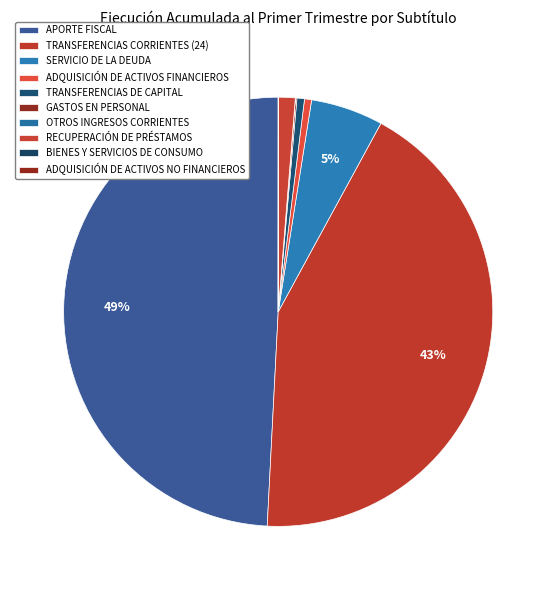

What percentage is the ADQUISICIÓN DE ACTIVOS FINANCIEROS slice, to the nearest percent?

1%